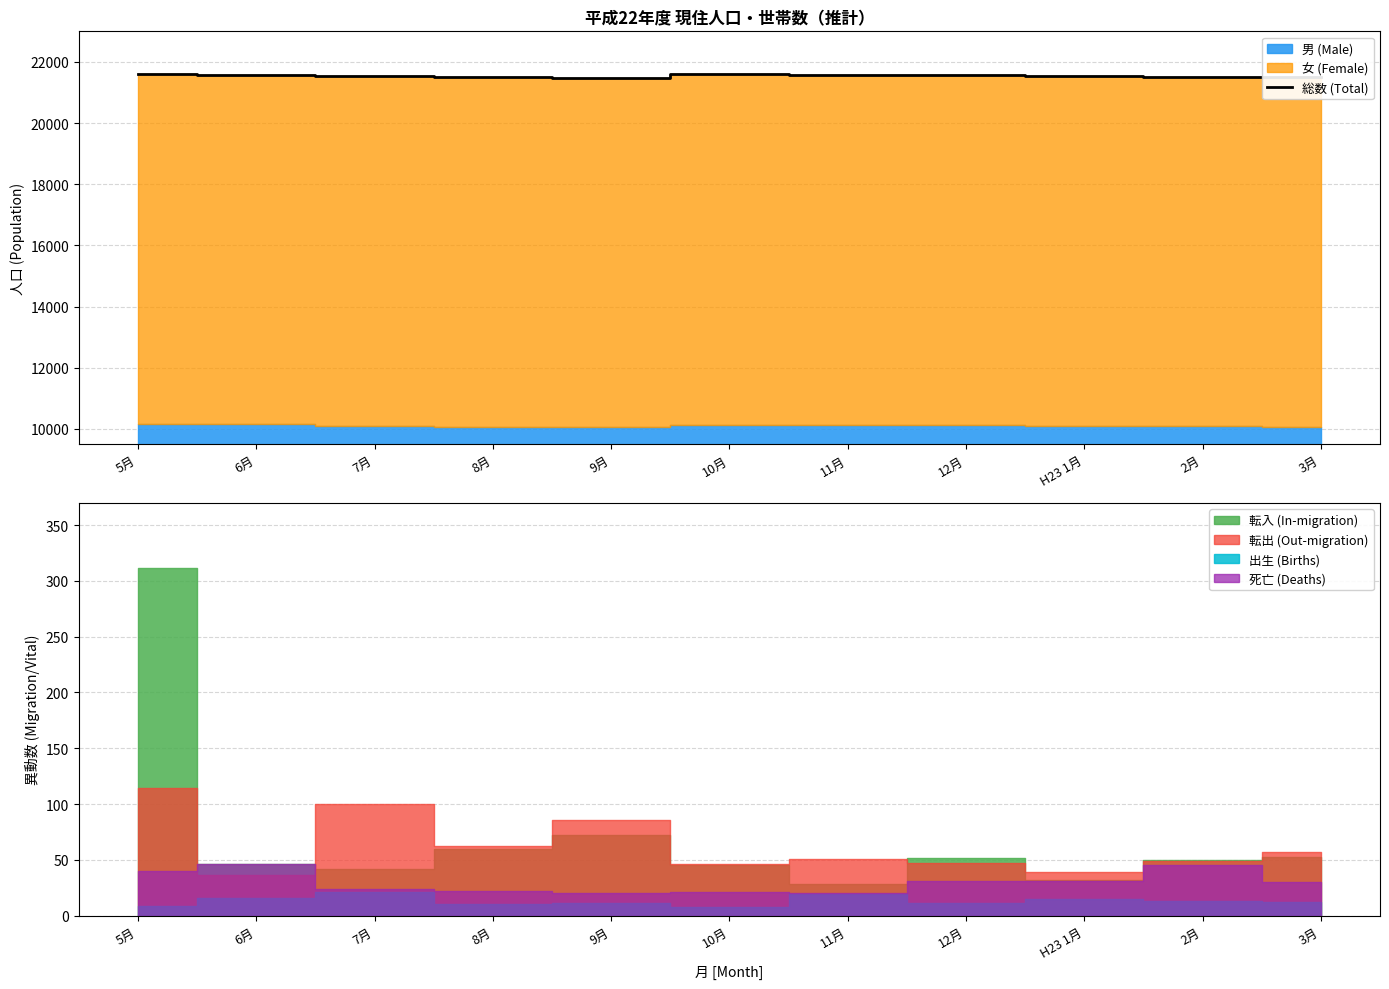

At which category does the chart reach its peak across all series?

5月